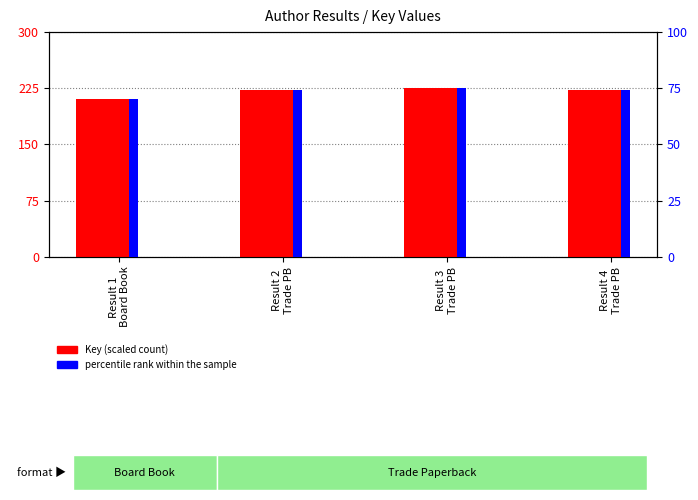

What is the maximum value for Key (scaled)?

225.0